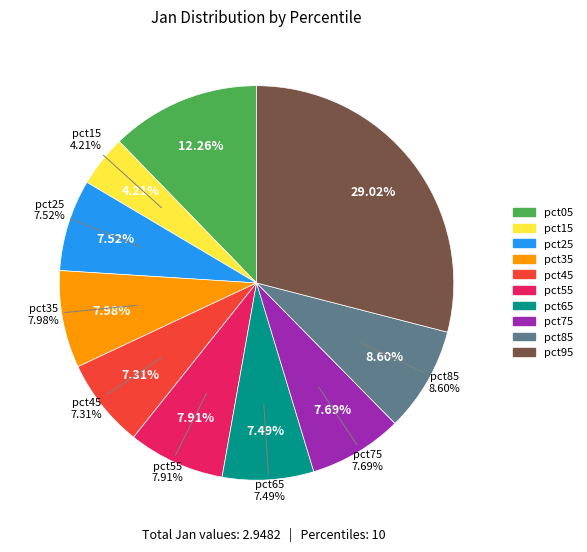

To the nearest percent, what portion does pct25 represent?

8%